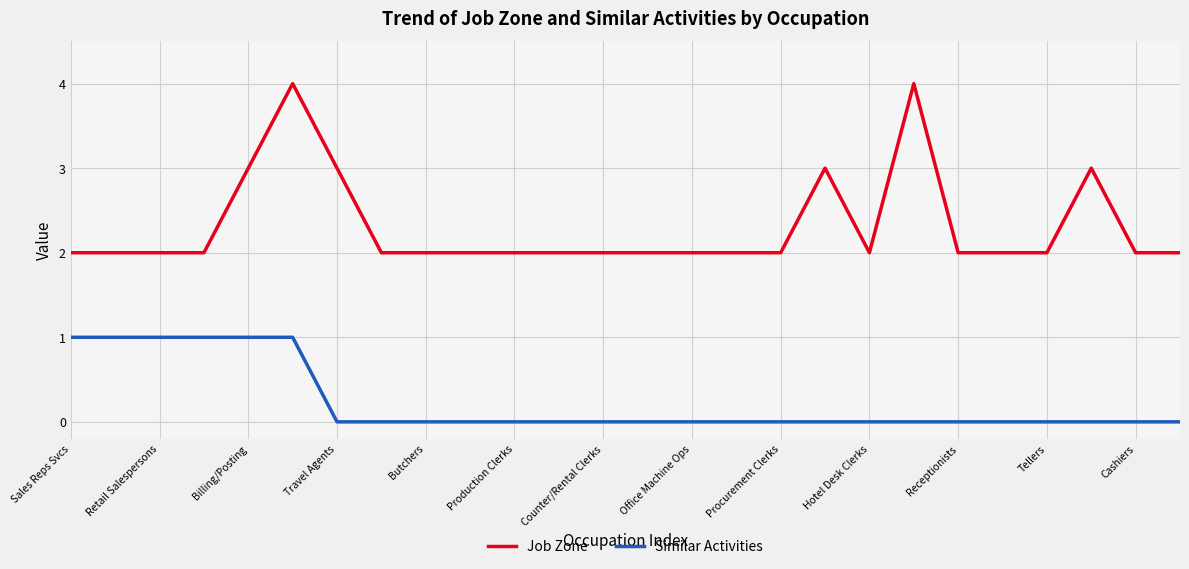

Which series has the largest total across all categories?

Job Zone